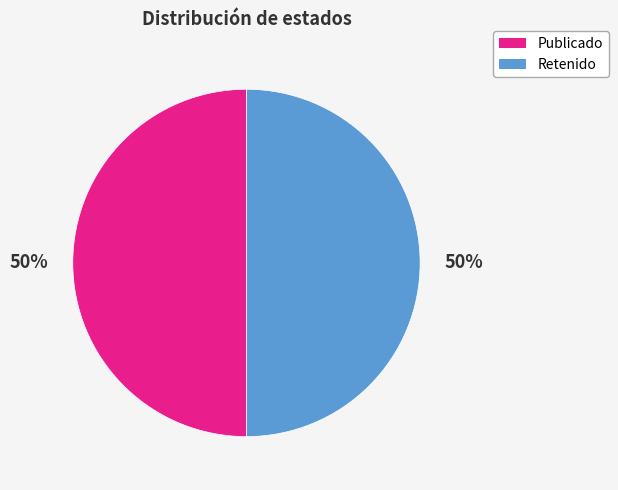

To the nearest percent, what is the average slice percentage?

50%